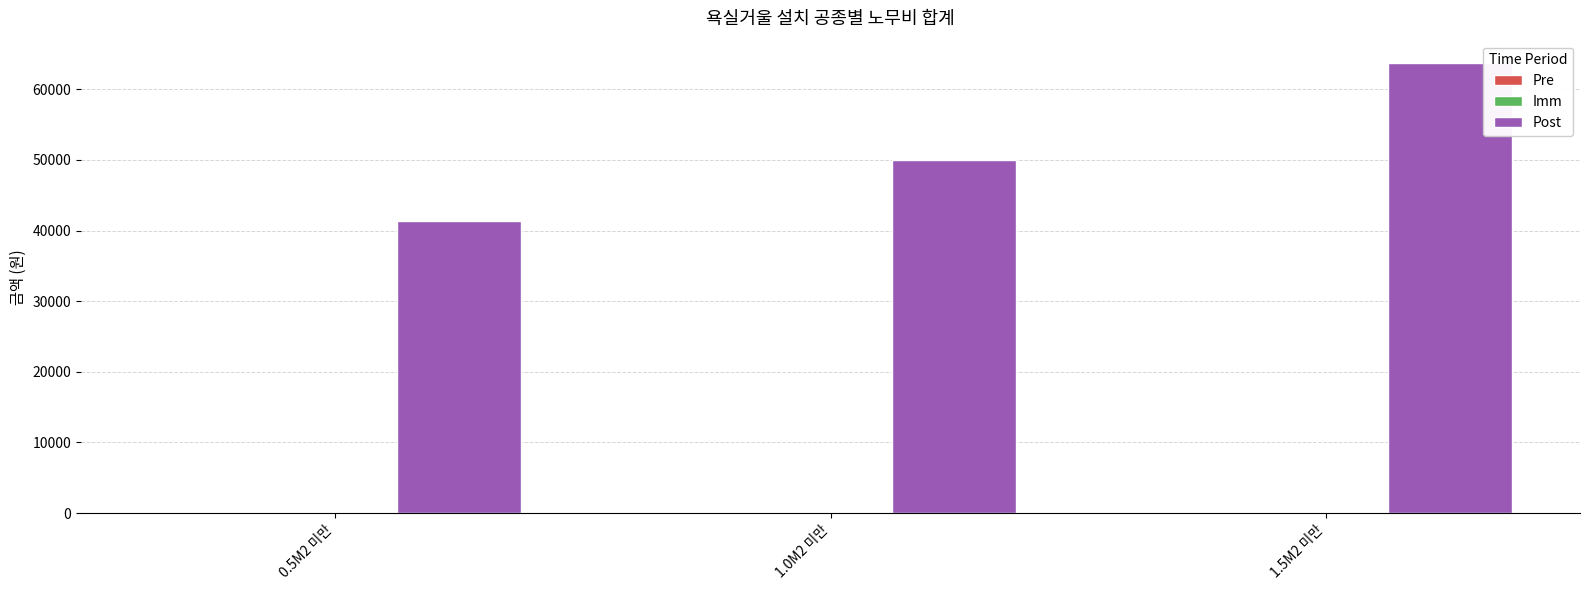

Is it true that the value at 1.5M2 미만 is 63696.8?

True